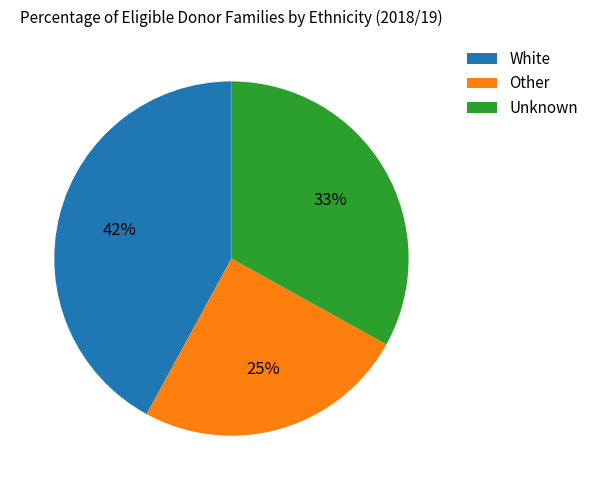

To the nearest percent, what portion does Other represent?

25%